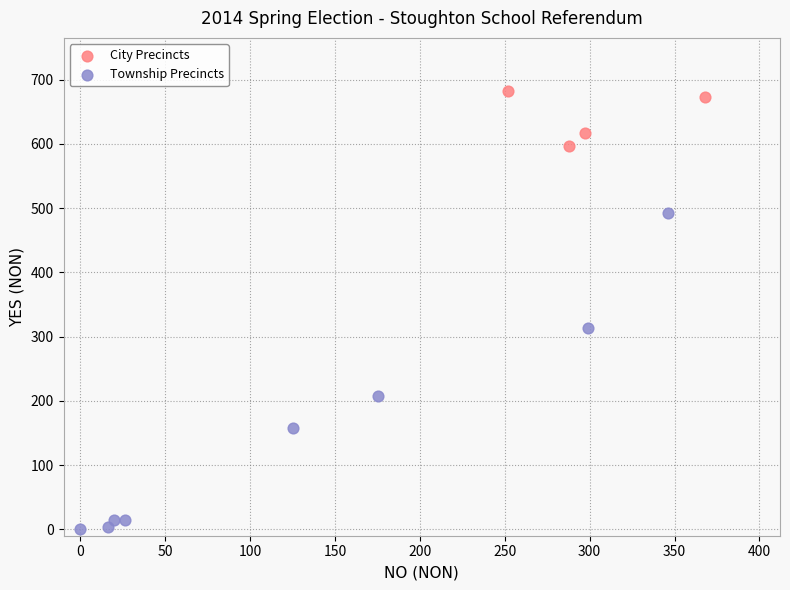

Which series reaches the maximum Y coordinate?

City Precincts